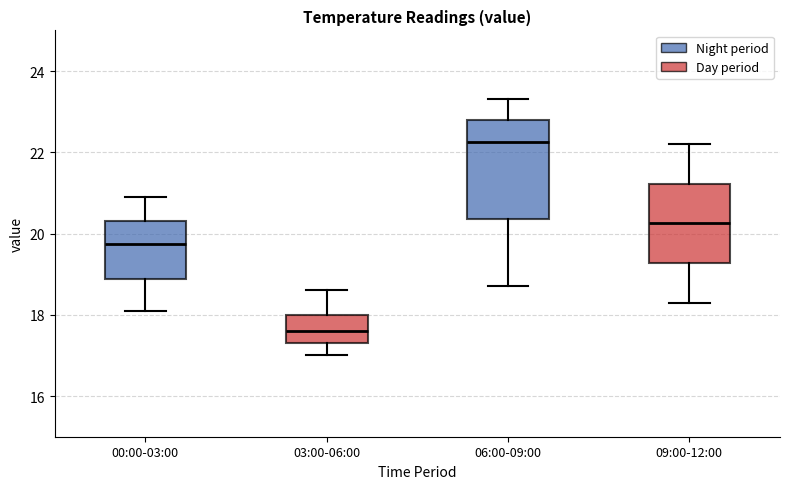

Which box has the highest median line?

06:00-09:00